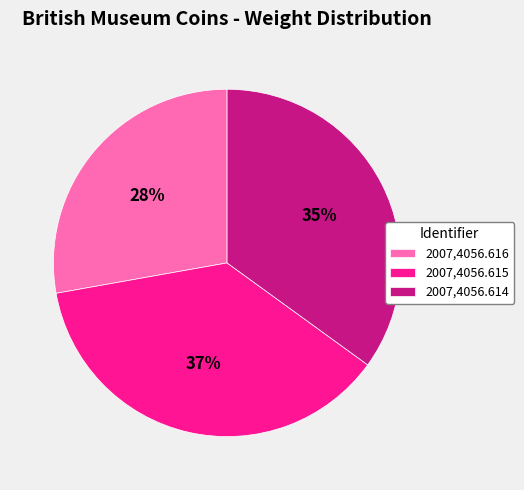

Which category has the biggest portion of the pie?

2007,4056.615